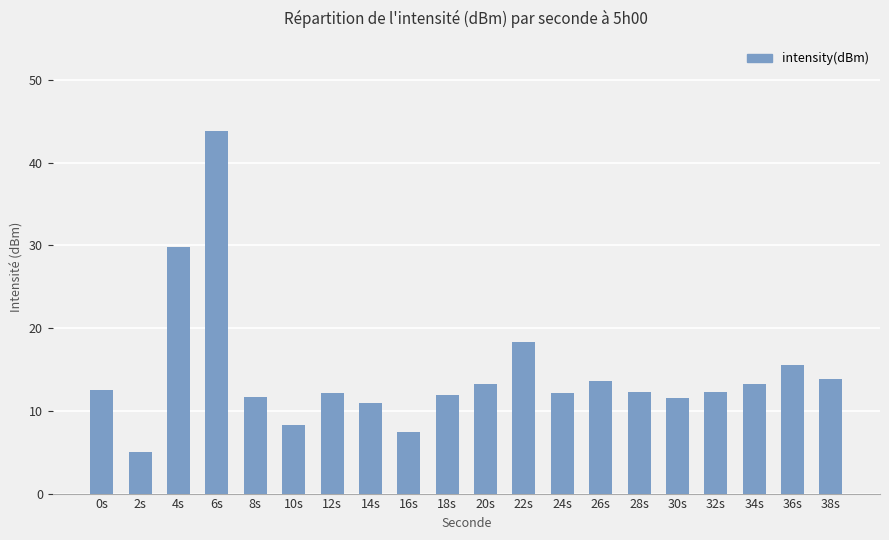

Between 38s and 4s, which is larger?

4s